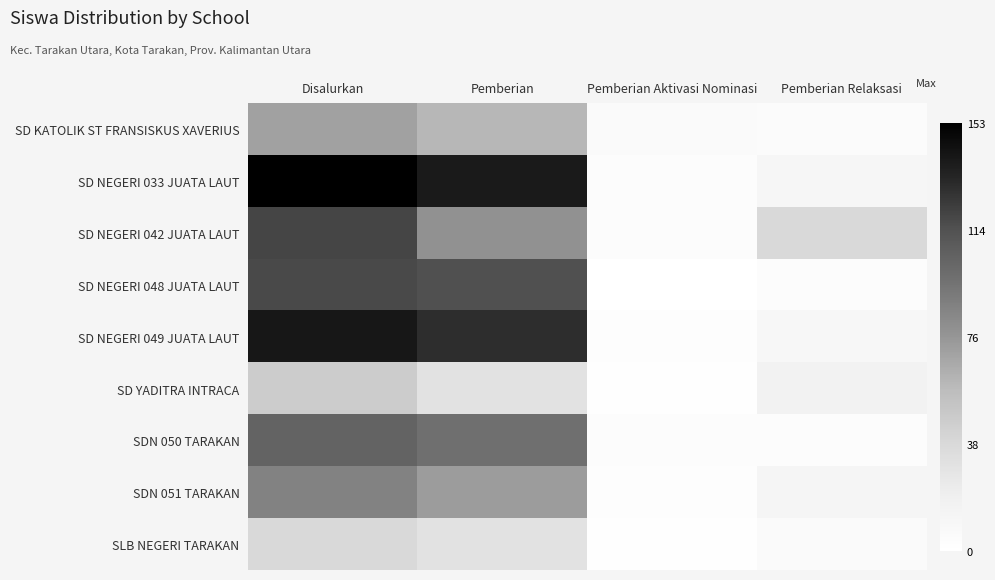

Reading right to left, list all the values displayed in this chart.

SD KATOLIK ST FRANSISKUS XAVERIUS: Pemberian Relaksasi=5	Pemberian Aktivasi Nominasi=6	Pemberian=60	Disalurkan=71
SD NEGERI 033 JUATA LAUT: Pemberian Relaksasi=11	Pemberian Aktivasi Nominasi=3	Pemberian=139	Disalurkan=153
SD NEGERI 042 JUATA LAUT: Pemberian Relaksasi=38	Pemberian Aktivasi Nominasi=3	Pemberian=79	Disalurkan=120
SD NEGERI 048 JUATA LAUT: Pemberian Relaksasi=3	Pemberian Aktivasi Nominasi=0	Pemberian=115	Disalurkan=118
SD NEGERI 049 JUATA LAUT: Pemberian Relaksasi=9	Pemberian Aktivasi Nominasi=2	Pemberian=130	Disalurkan=141
SD YADITRA INTRACA: Pemberian Relaksasi=16	Pemberian Aktivasi Nominasi=1	Pemberian=30	Disalurkan=47
SDN 050 TARAKAN: Pemberian Relaksasi=3	Pemberian Aktivasi Nominasi=3	Pemberian=98	Disalurkan=104
SDN 051 TARAKAN: Pemberian Relaksasi=12	Pemberian Aktivasi Nominasi=2	Pemberian=73	Disalurkan=87
SLB NEGERI TARAKAN: Pemberian Relaksasi=6	Pemberian Aktivasi Nominasi=1	Pemberian=31	Disalurkan=38